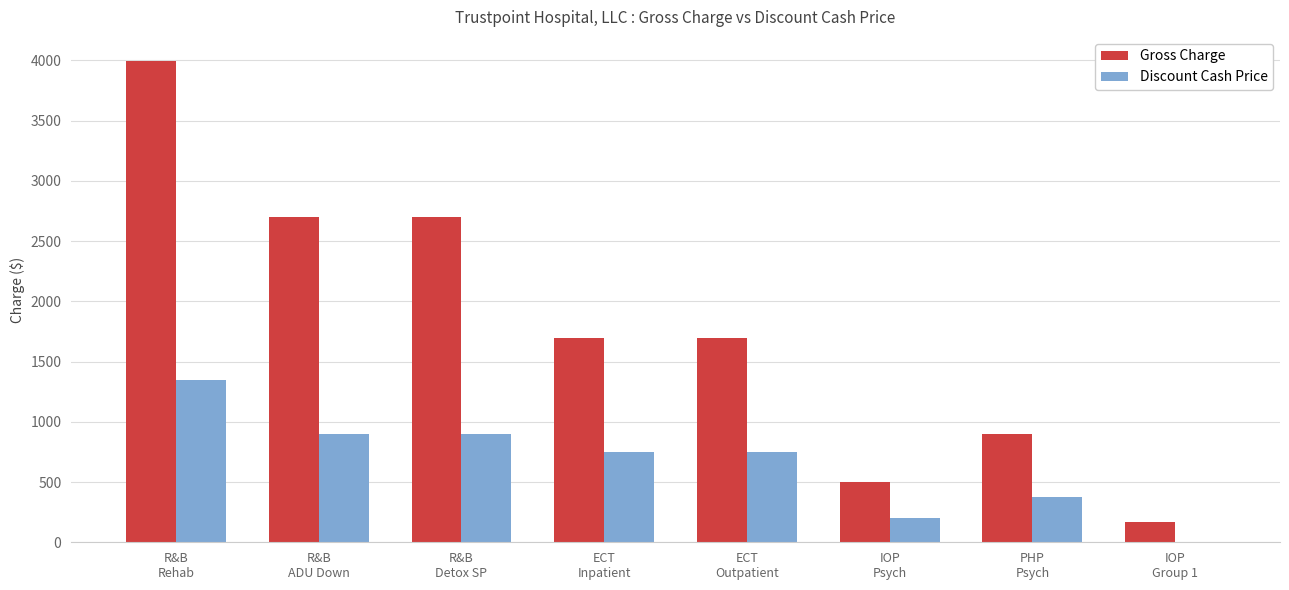

What is the sum of all Gross Charge values?

14364